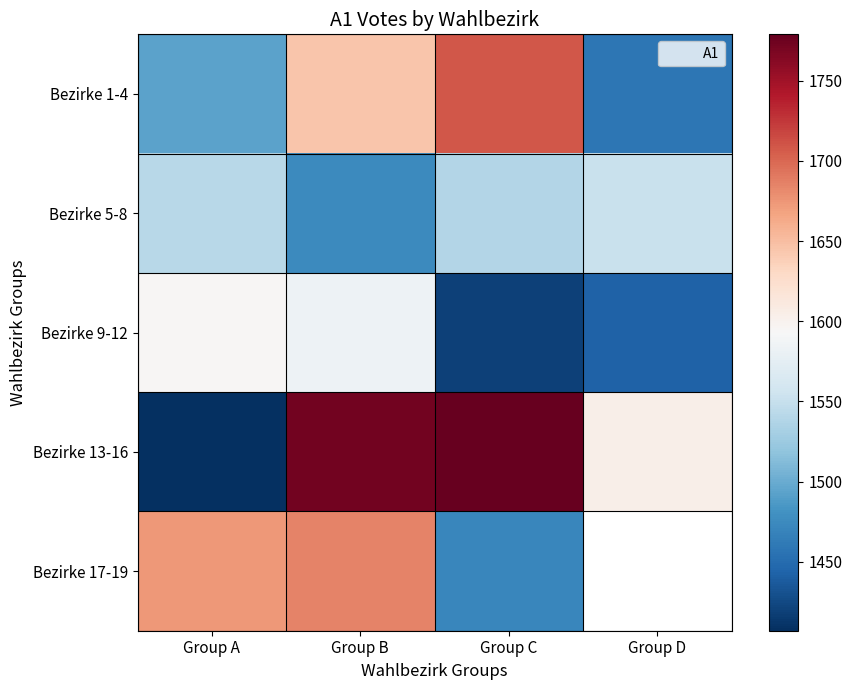

Which has a higher value, Group B or Group C?

Group C